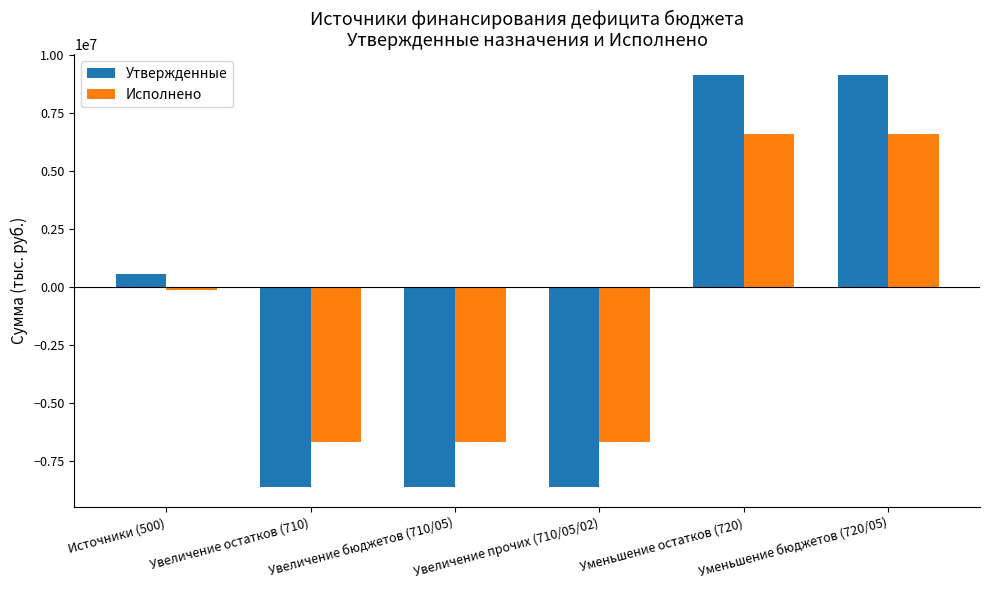

What is the spread (max minus min) of values at Увеличение прочих (710/05/02)?

1906853.9